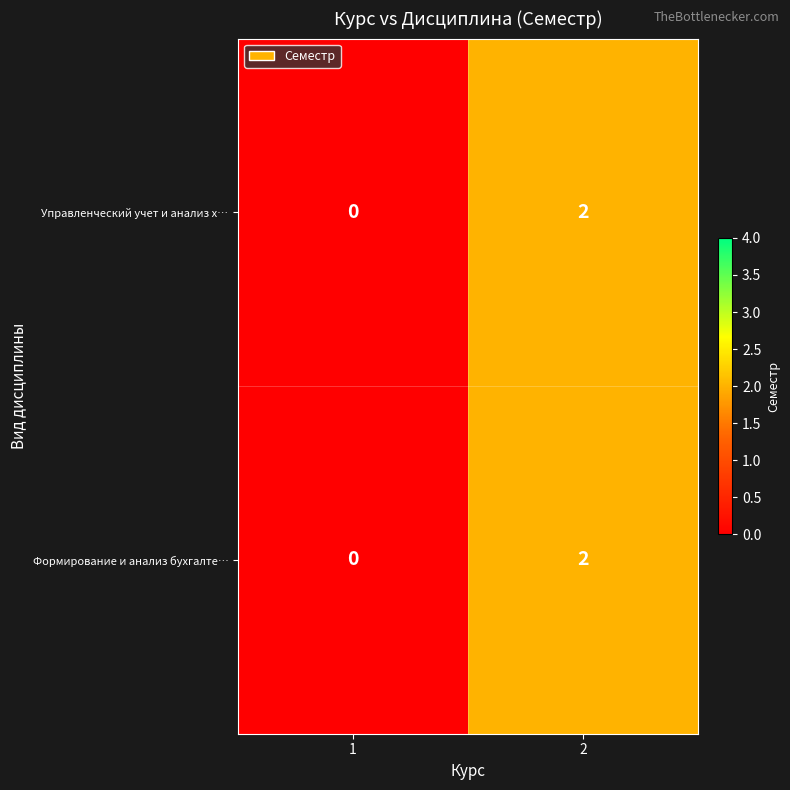

The Формирование и анализ бухгалте… series shows 1 at 2. True or false?

False